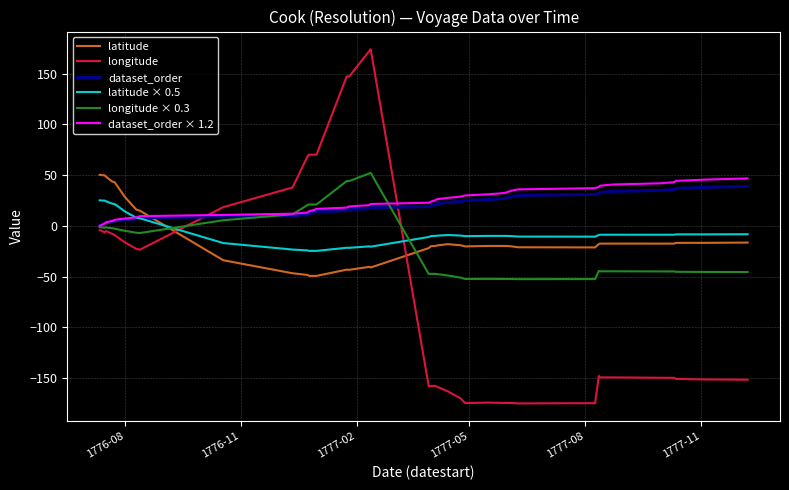

Which series has the largest range (max minus min)?

longitude